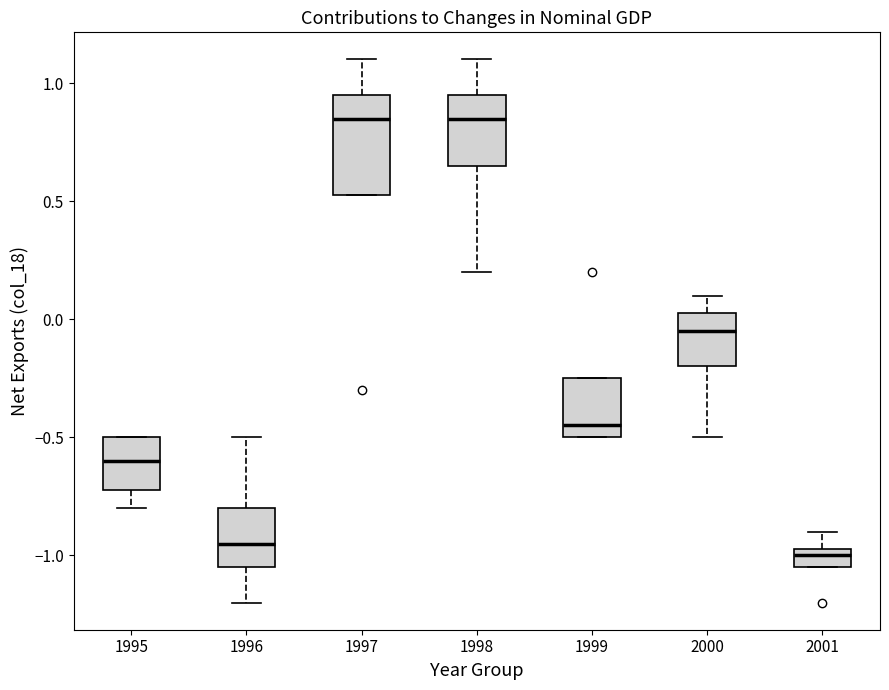

Where does the lower whisker of the box at x = 2000 end on the y-axis? The values are not printed on the chart, so give them approximately, as read against the axis.

-0.50